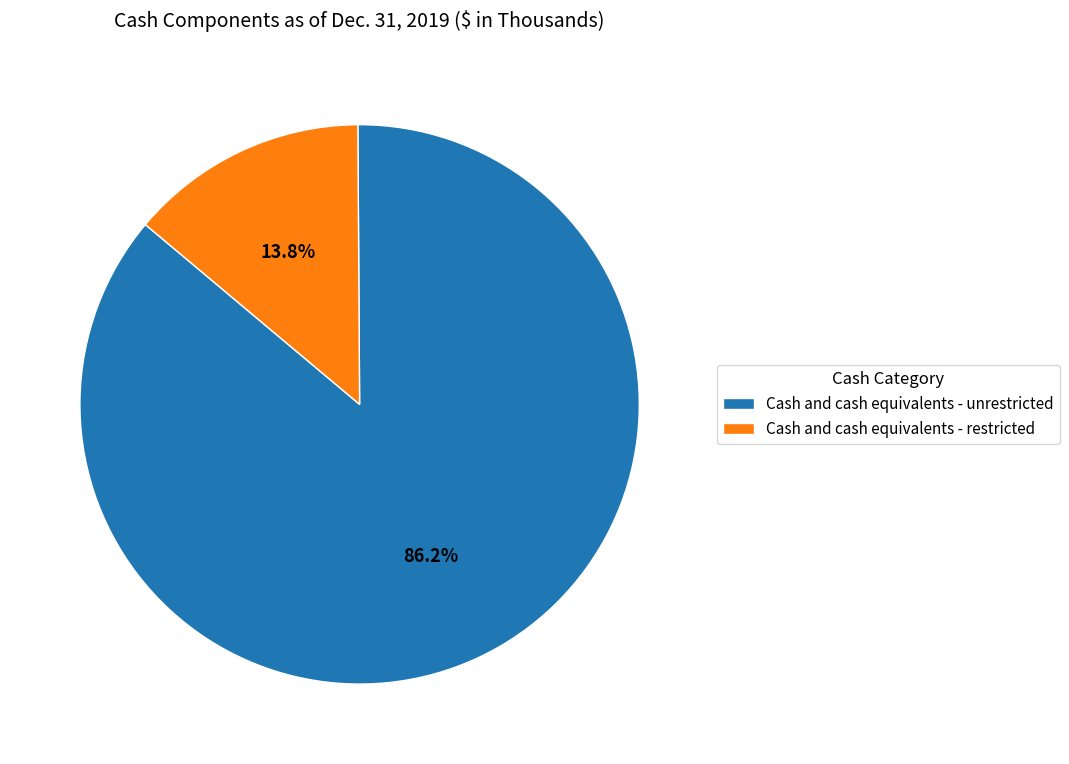

What percentage is the Cash and cash equivalents - unrestricted slice, to the nearest percent?

86%